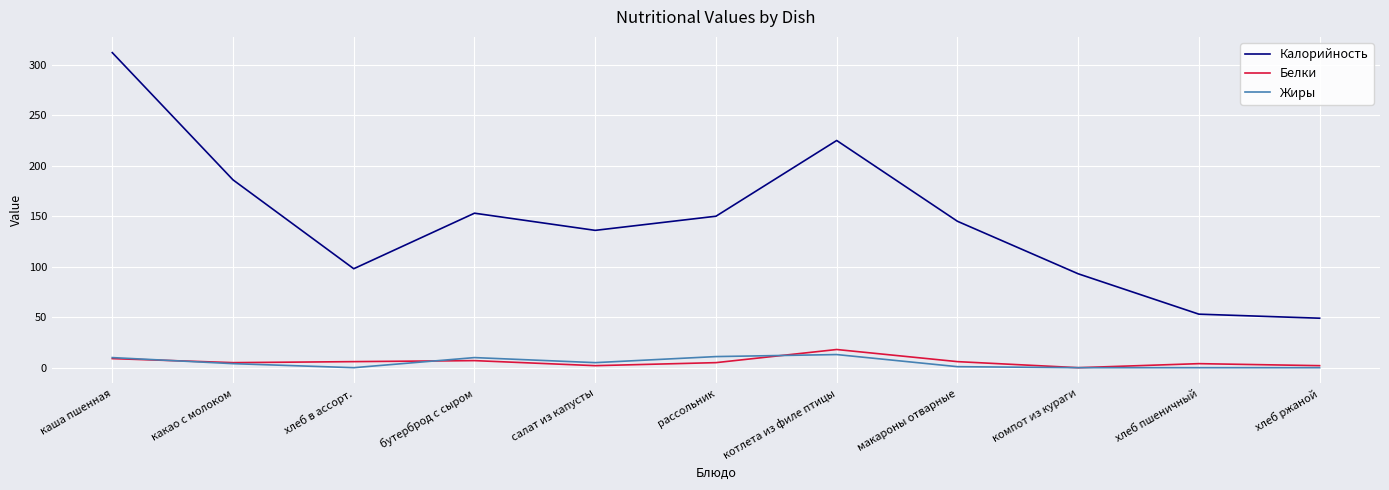

Is this an area chart (filled region under the line)?

No